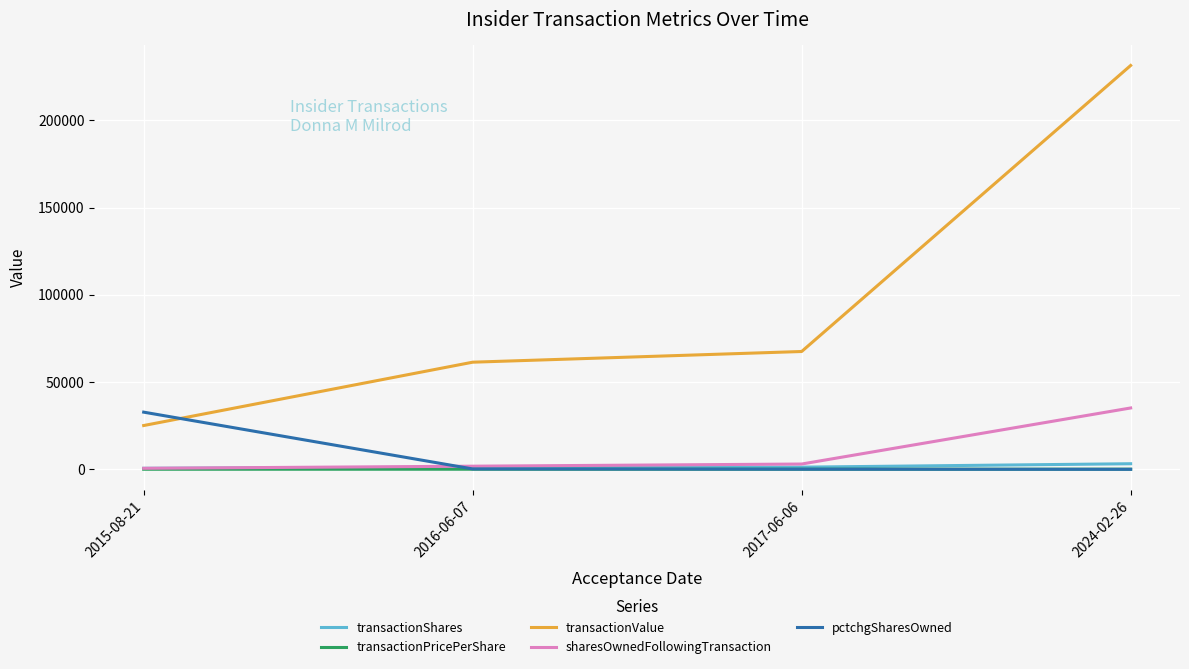

What is the label of the 2nd point from the right?

2017-06-06